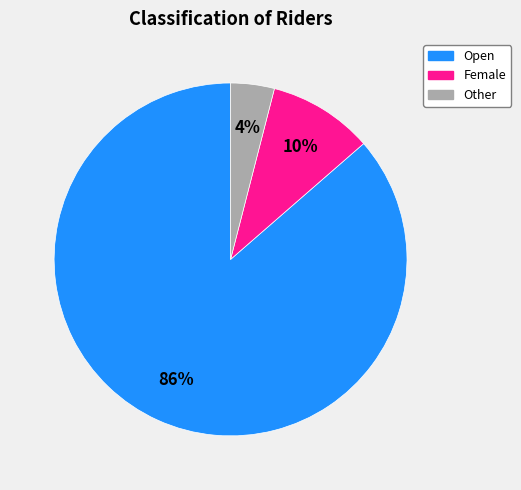

Which category has the biggest portion of the pie?

Open